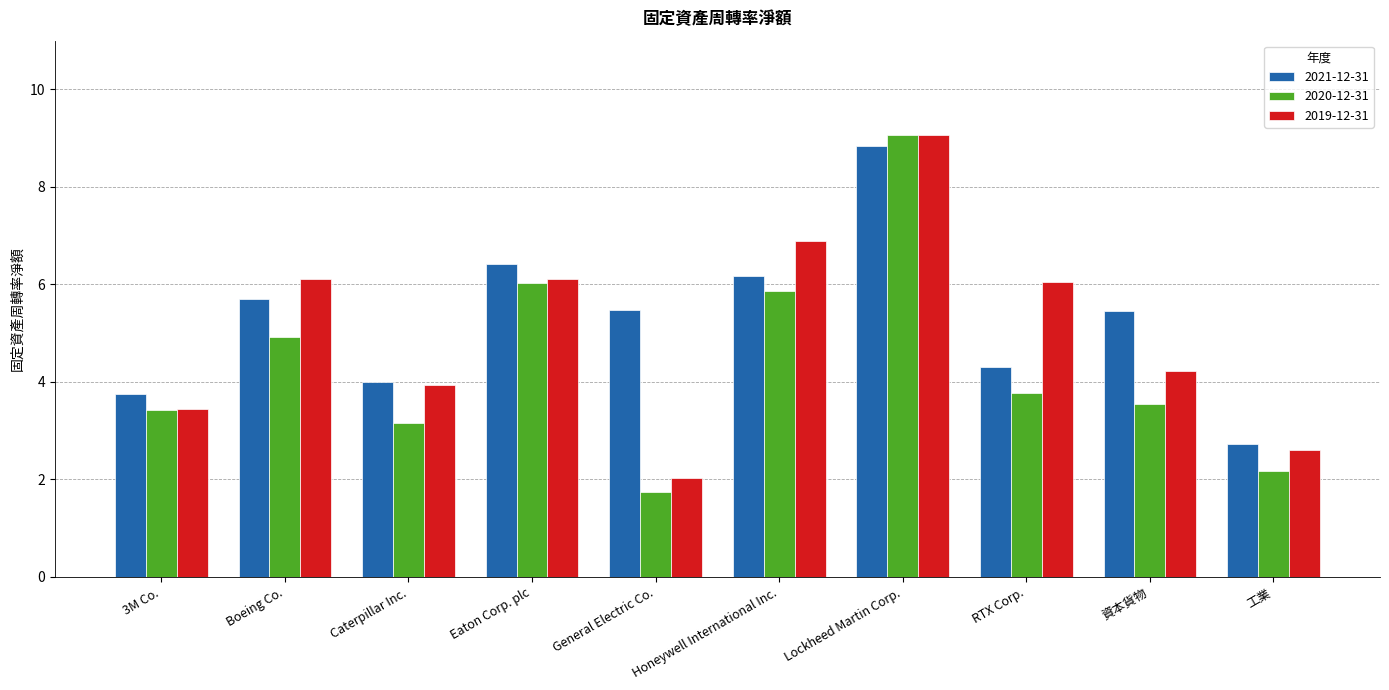

Which label corresponds to the largest value in the chart?

Lockheed Martin Corp.